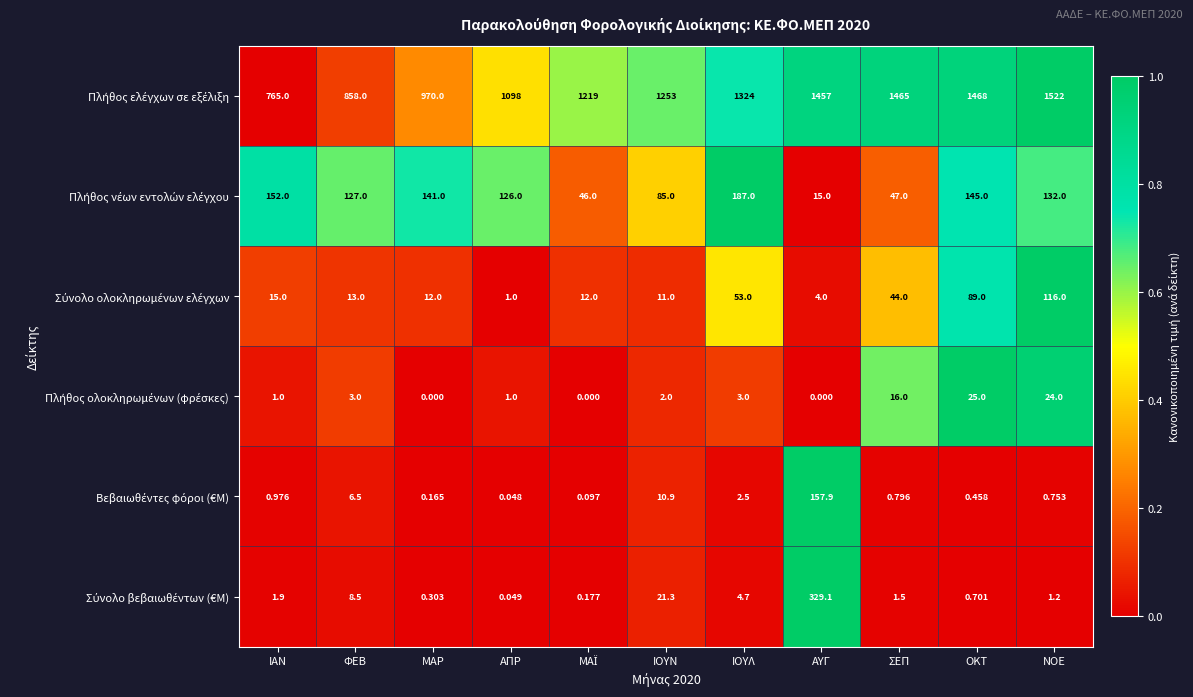

At which category is the sum across all series the highest?

ΑΥΓ